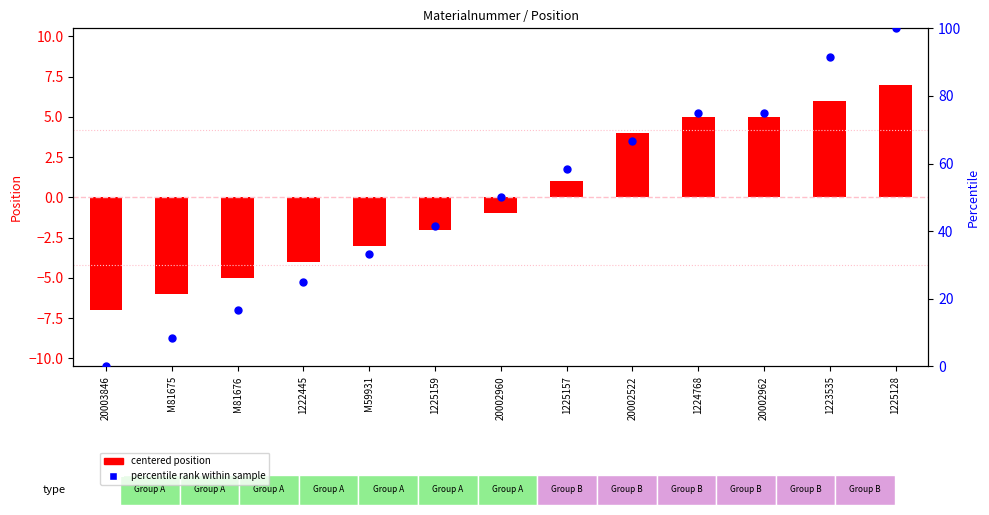

Which series has the largest Y range (max minus min)?

percentile rank